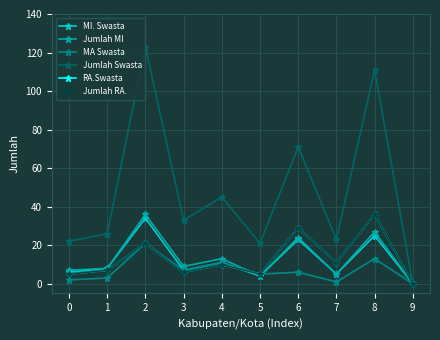

Does the chart have visible grid lines?

Yes